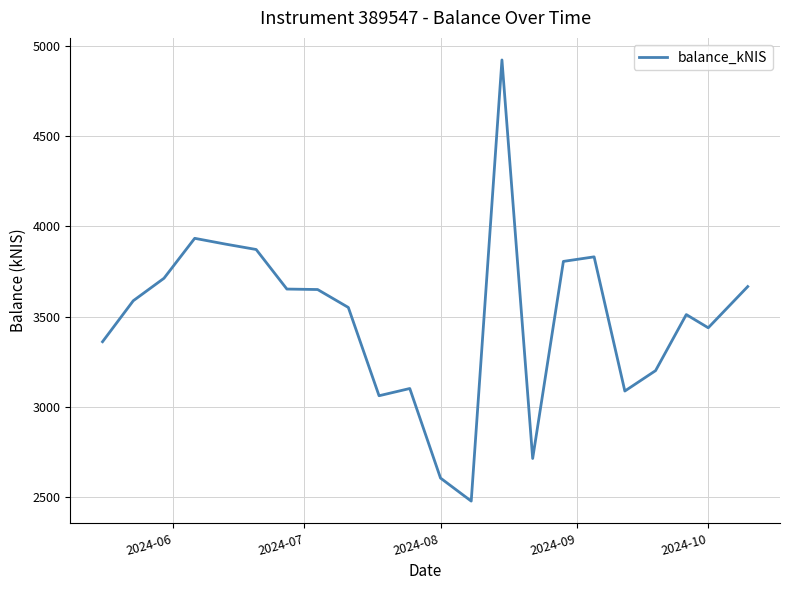

What is the maximum value shown in the chart?

4922.9